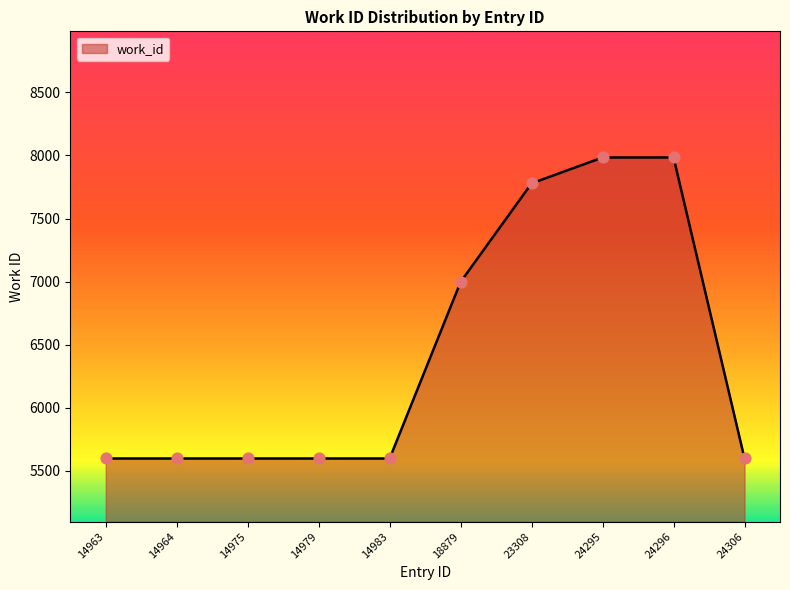

Between 14979 and 24295, which is larger?

24295